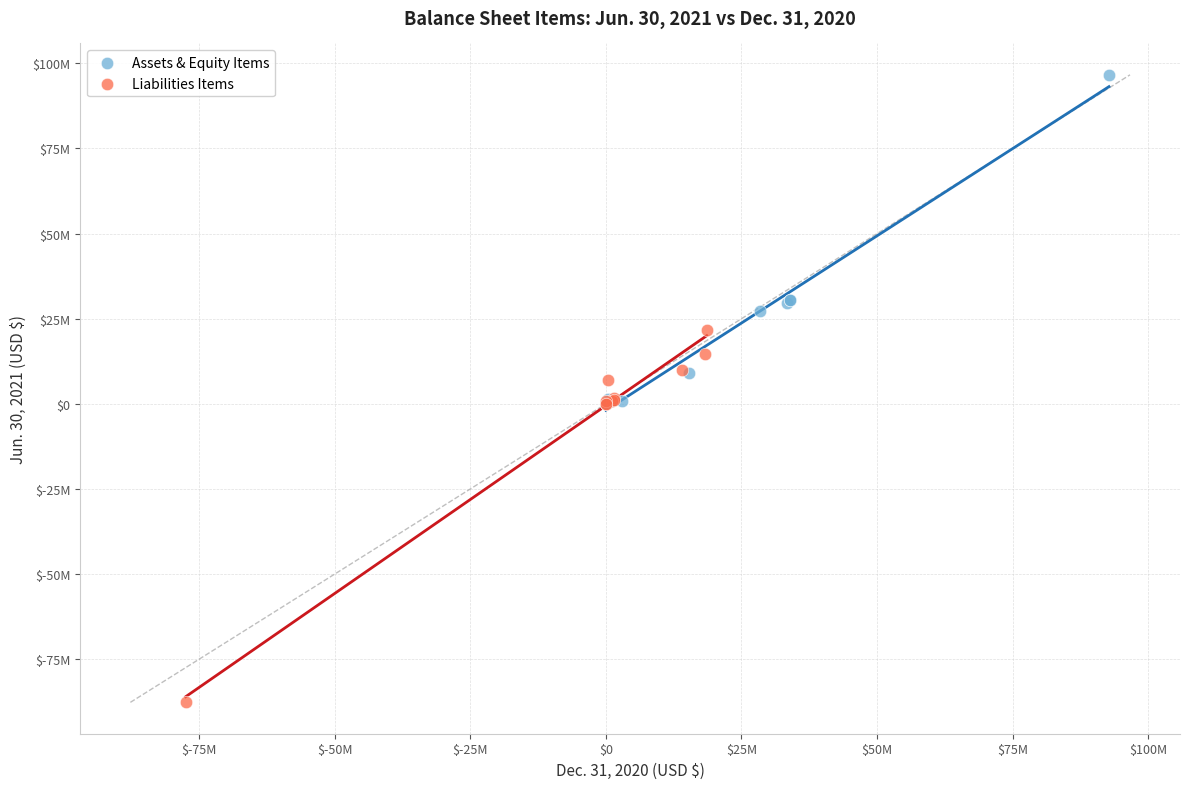

What are all the series names shown in the legend?

Assets & Equity Items, Liabilities Items